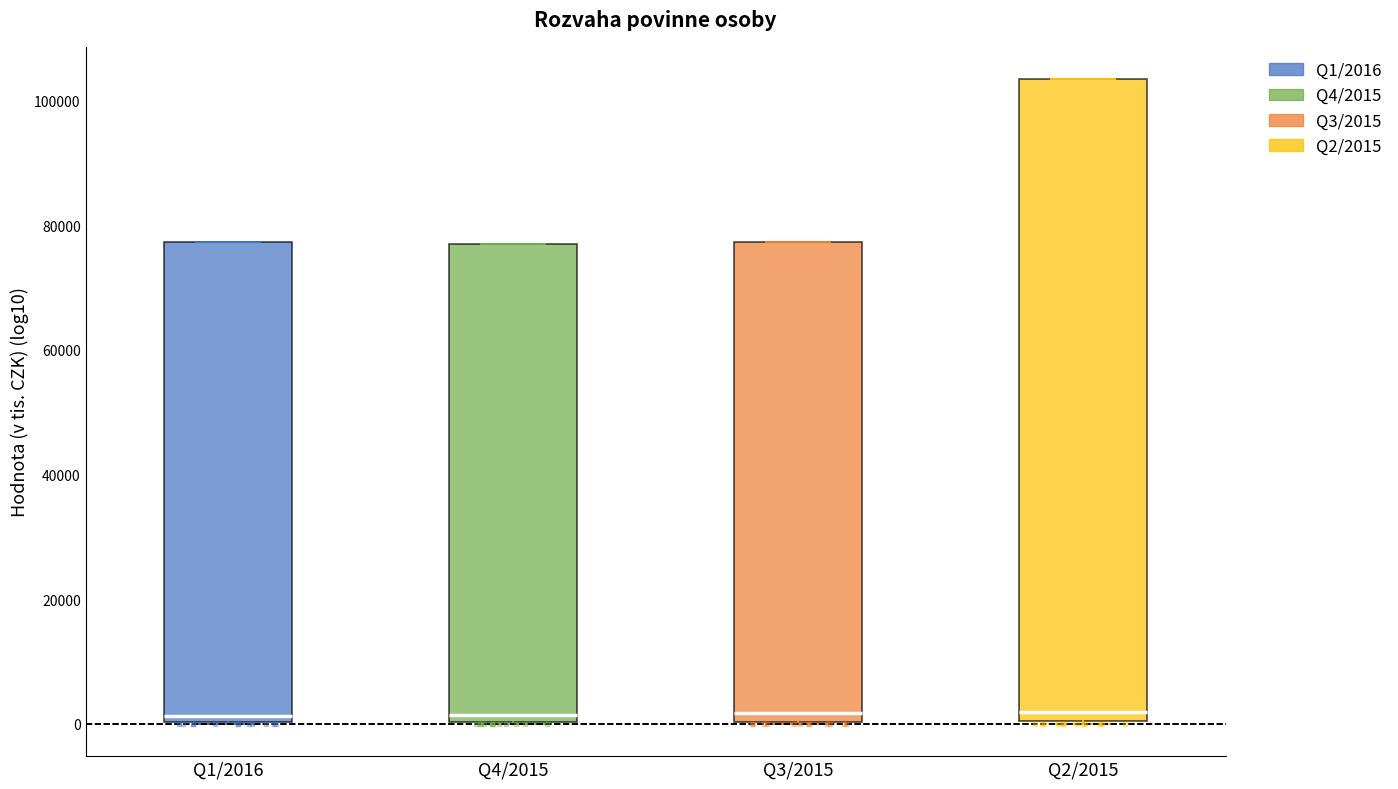

Reading left to right, transcribe this box plot: for each box, give where its median line is, the range the box spans, and where its two whiskers end, as read against the y-axis. The values are not printed on the chart, so give them approximately, as read against the axis.

Q1/2016: median 2000, box 0 to 78000, whiskers 0 to 78000
Q4/2015: median 2000, box 0 to 76000, whiskers 0 to 76000
Q3/2015: median 2000, box 0 to 78000, whiskers 0 to 78000
Q2/2015: median 2000, box 0 to 104000, whiskers 0 to 104000